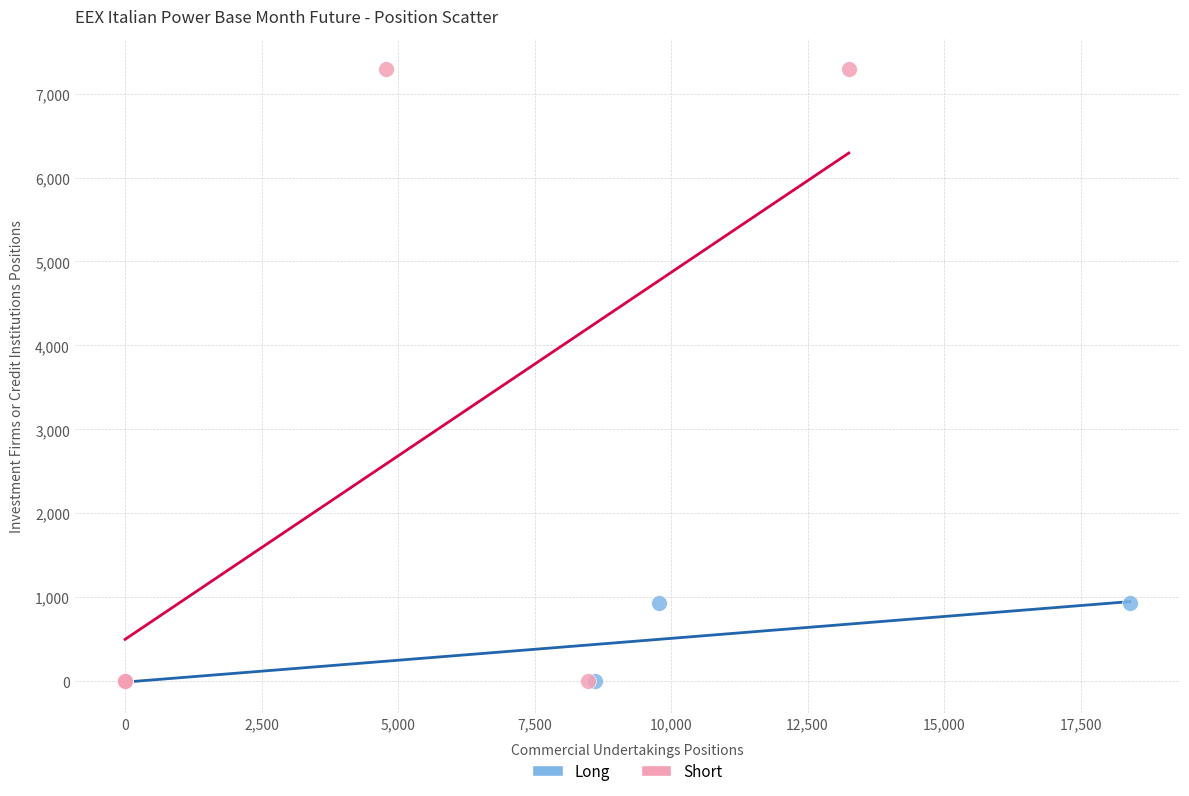

Which series has the widest spread of Y values?

Short